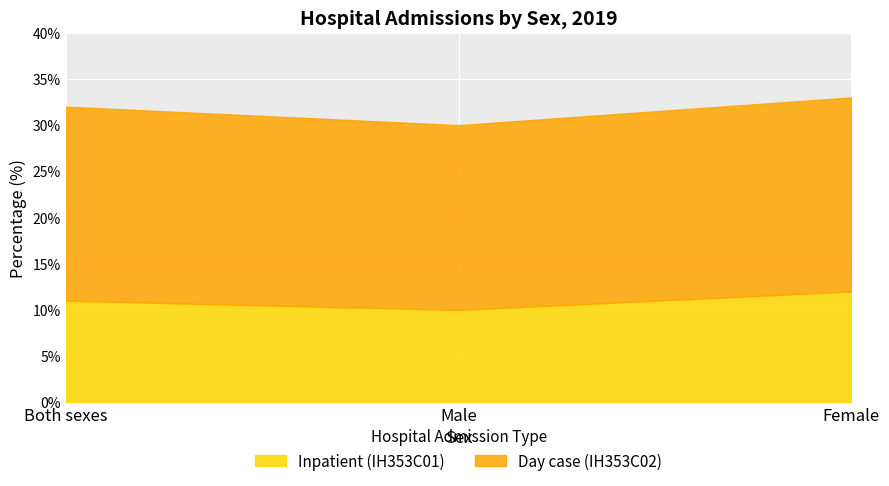

Rank the series by their average value, from lowest to highest.

Inpatient (IH353C01), Day case (IH353C02)